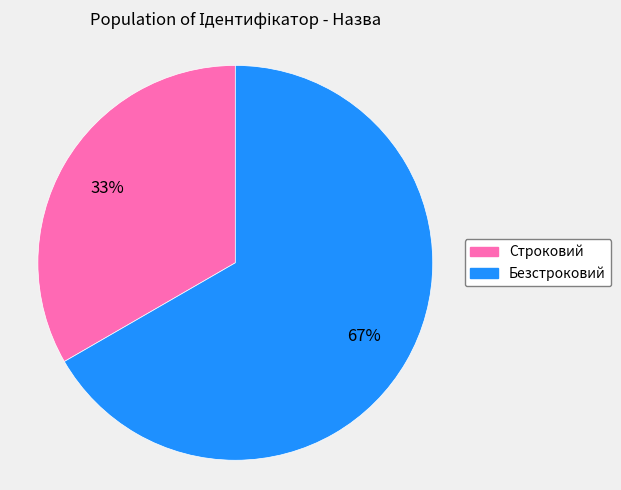

Does Безстроковий account for over 50% of the chart?

Yes